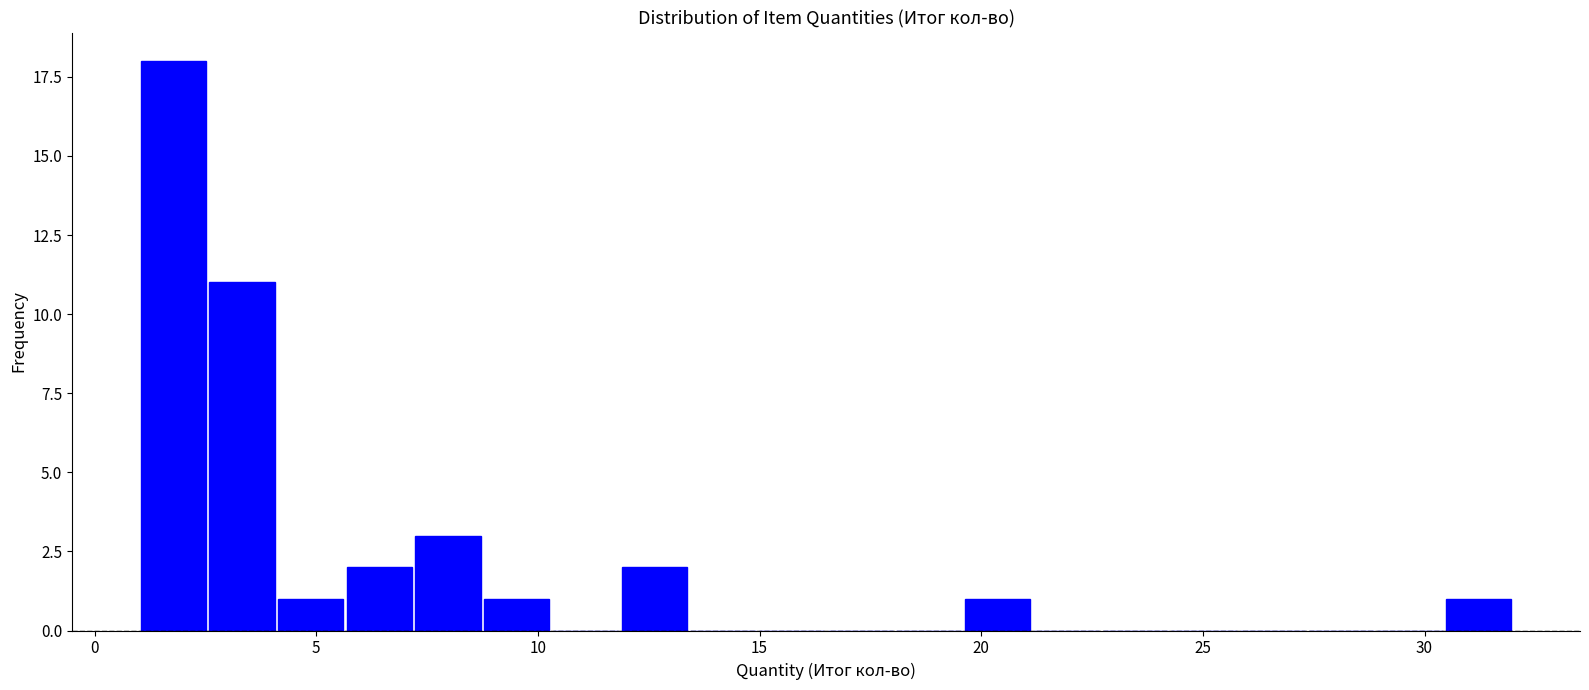

Read against the x-axis, roughly where is the centre of the tallest bar?

2.0